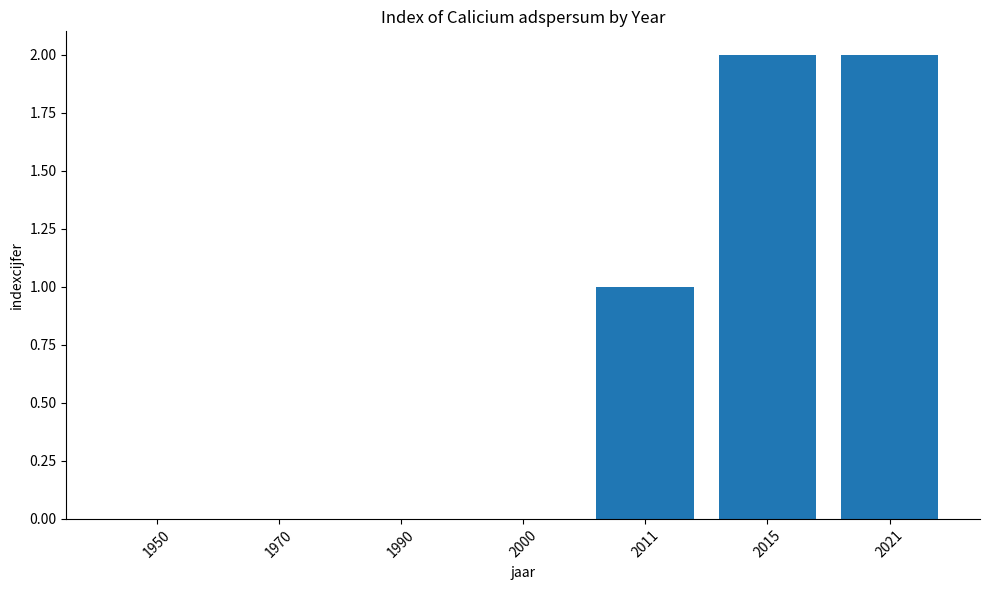

Which has a higher value, 1970 or 2011?

2011